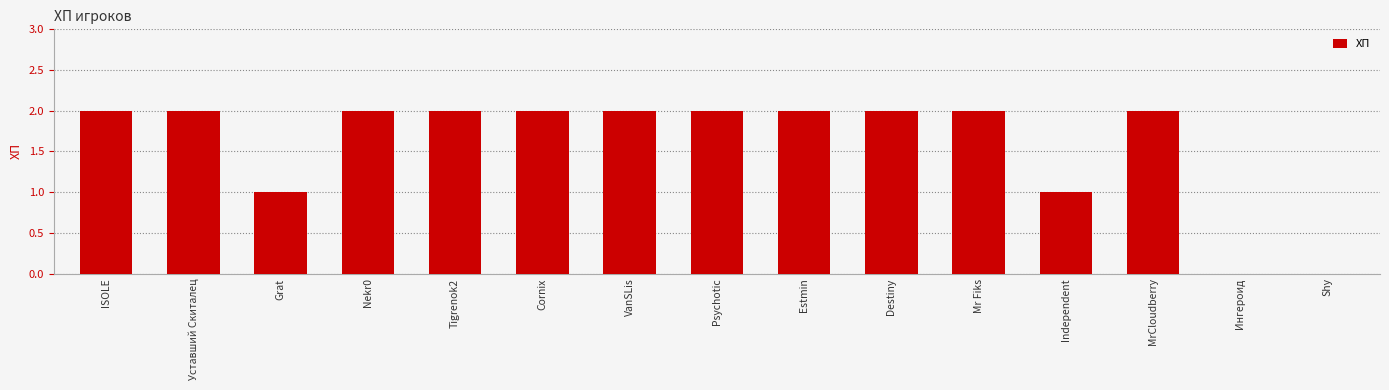

Reading left to right, transcribe all the data shown in this chart.

ISOLE=2	Уставший Скиталец=2	Grat=1	Nekr0=2	Tigrenok2=2	Cornix=2	VanSLis=2	Psychotic=2	Estmin=2	Destiny=2	Mr Fiks=2	Independent=1	MrCloudberry=2	Ингероид=0	Shy=0